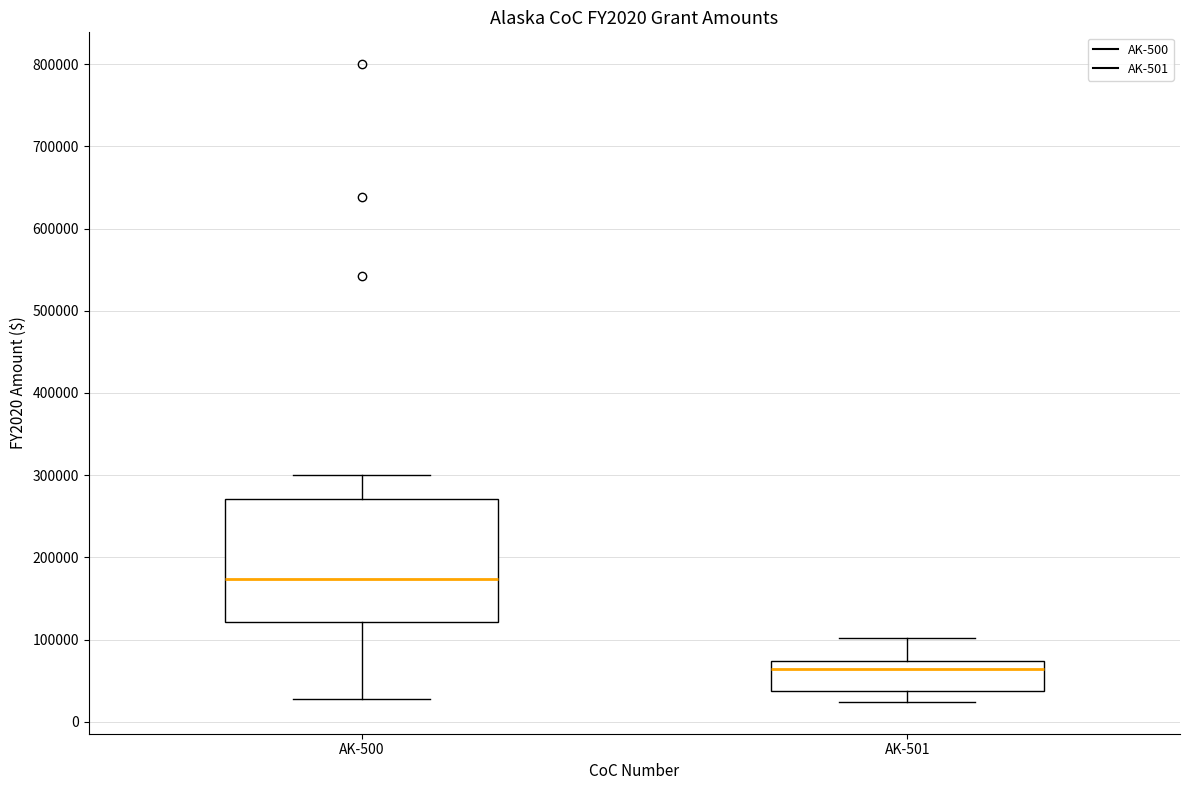

Reading left to right, read every box against the y-axis: the position of its median line, the range the box covers, and the ends of its whiskers. The values are not printed on the chart, so give them approximately, as read against the axis.

AK-500: median 170000, box 120000 to 270000, whiskers 30000 to 300000
AK-501: median 60000, box 40000 to 70000, whiskers 20000 to 100000